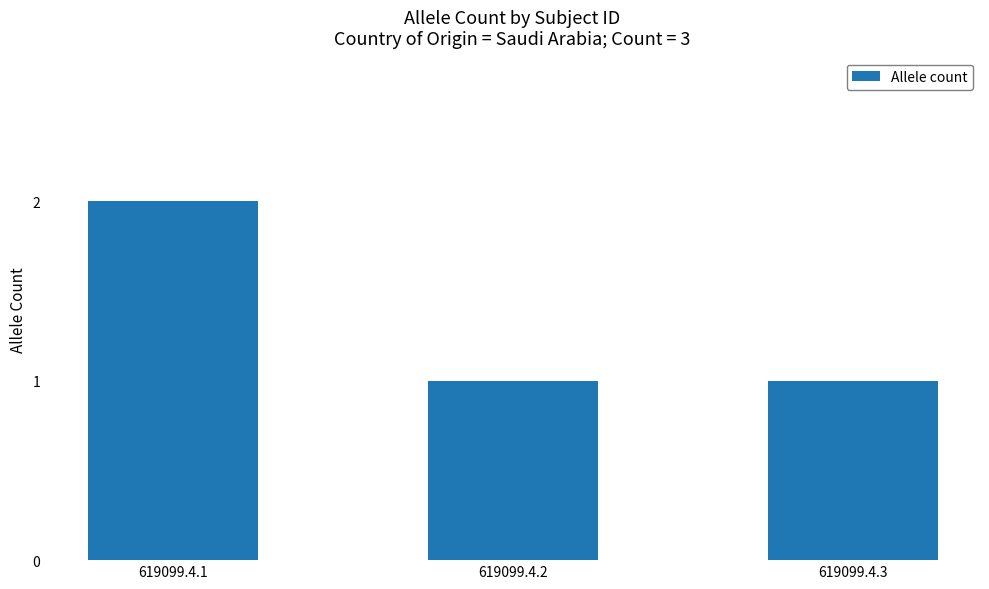

What is the greatest value displayed?

2